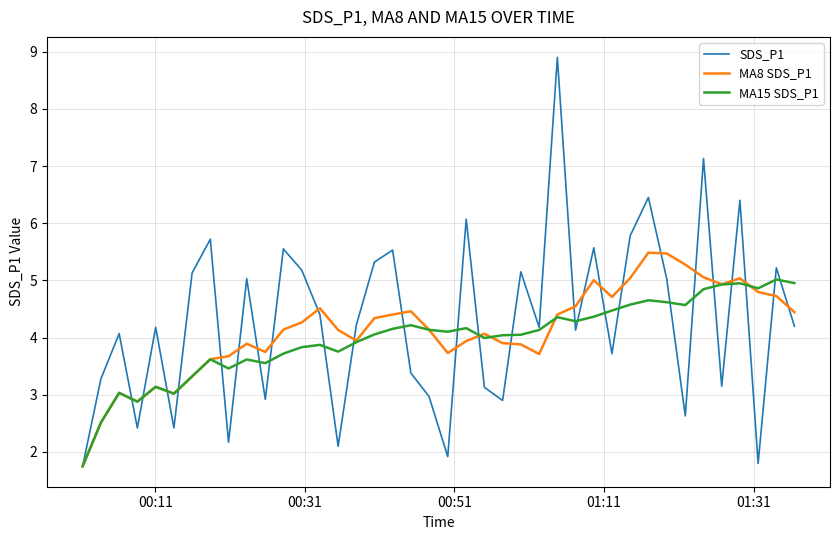

How many interior local valleys does the SDS_P1 series have?

13